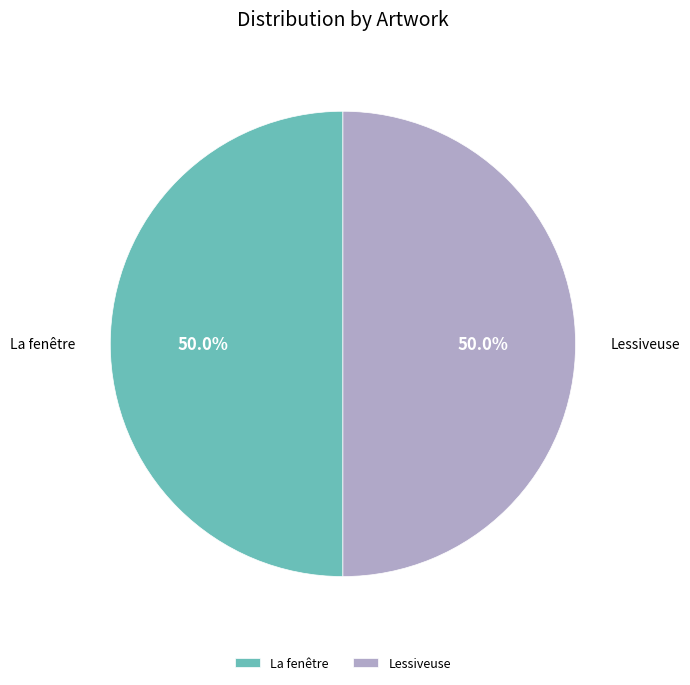

What is the ratio of the value at Lessiveuse to the value at La fenêtre?

1.0